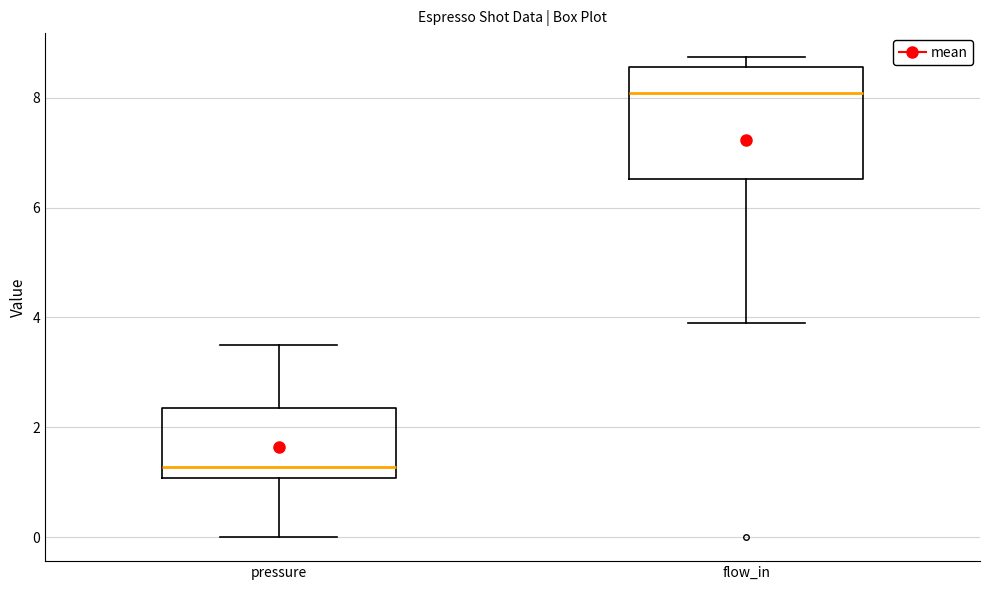

Reading left to right, transcribe this box plot: for each box, give where its median line is, the range the box spans, and where its two whiskers end, as read against the y-axis. The values are not printed on the chart, so give them approximately, as read against the axis.

pressure: median 1.2, box 1.0 to 2.4, whiskers 0.0 to 3.4
flow_in: median 8.0, box 6.6 to 8.6, whiskers 4.0 to 8.8